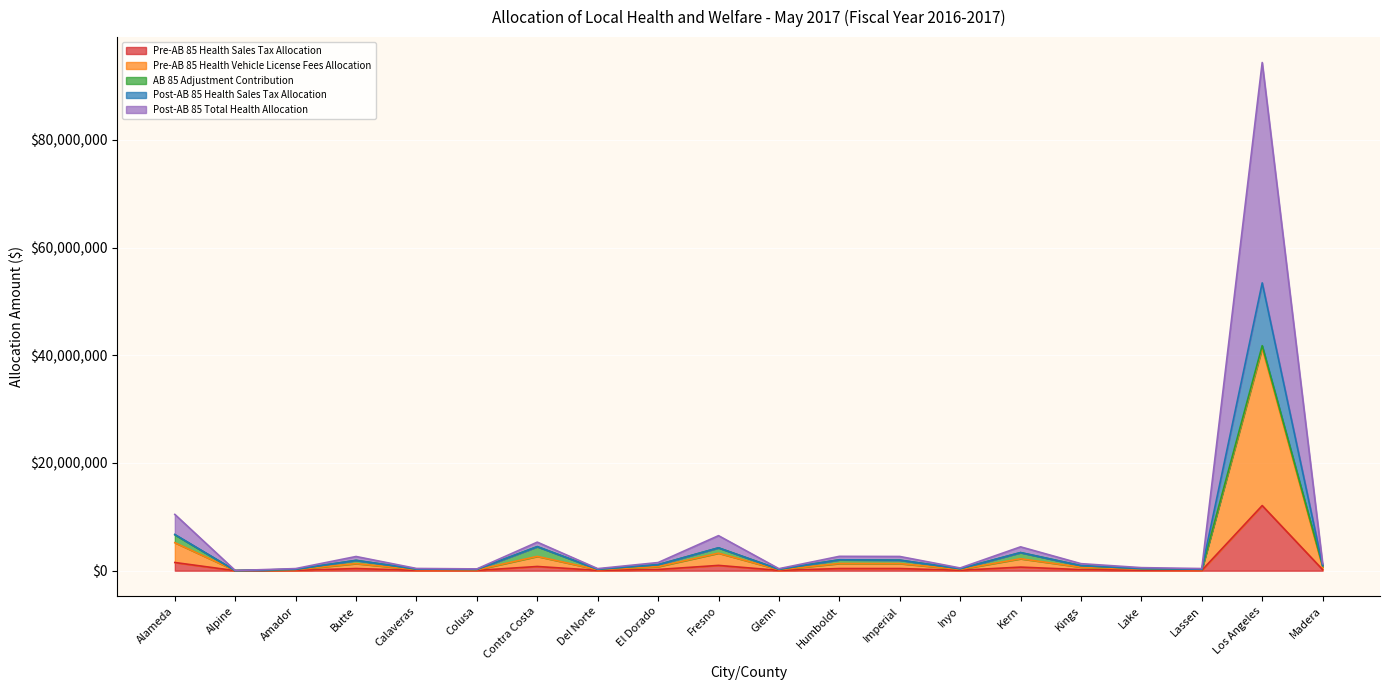

At which label does Pre-AB 85 Health Vehicle License Fees Allocation reach its peak?

Los Angeles